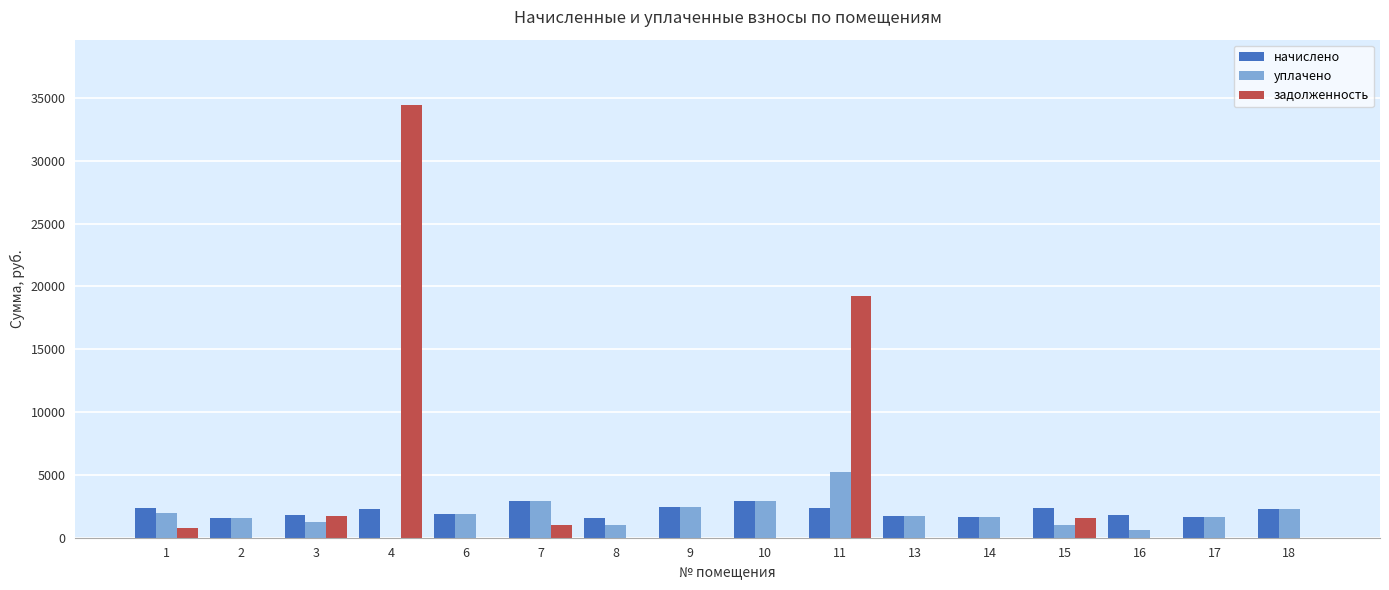

Which series changed the most between 3 and 11?

задолженность